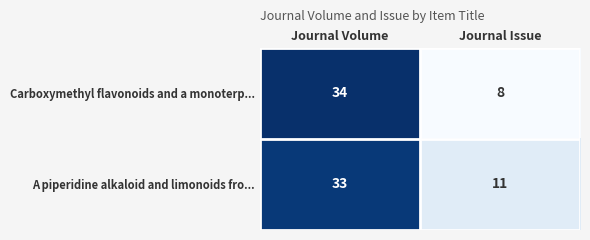

At which category is the sum across all series the highest?

Journal Volume